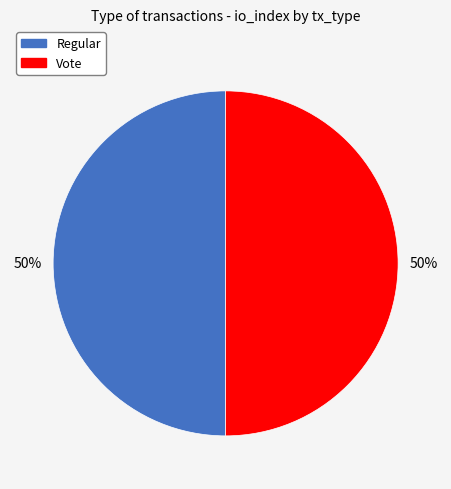

Is it true that Vote is 50% of the pie?

True